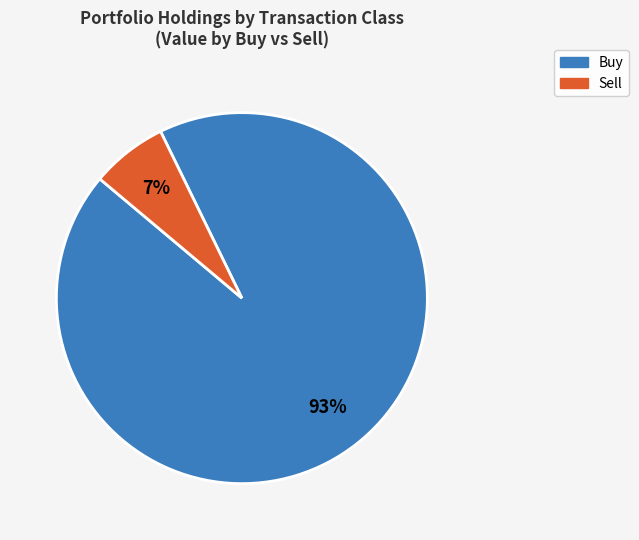

True or false: Sell accounts for 1% of the total.

False